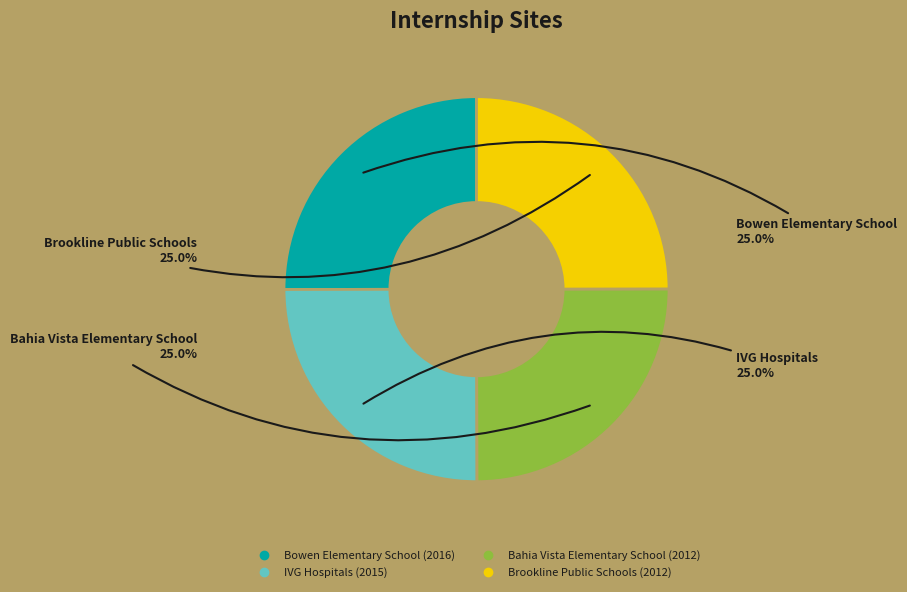

Is there any slice that represents more than half of the pie?

No